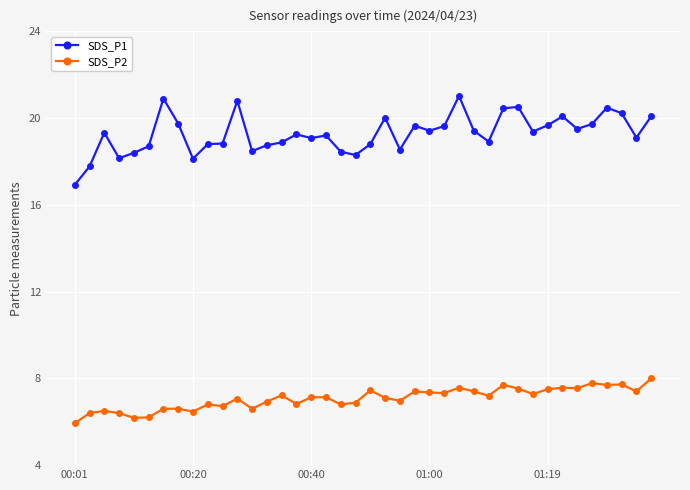

Rank the series by their average value, from lowest to highest.

SDS_P2, SDS_P1